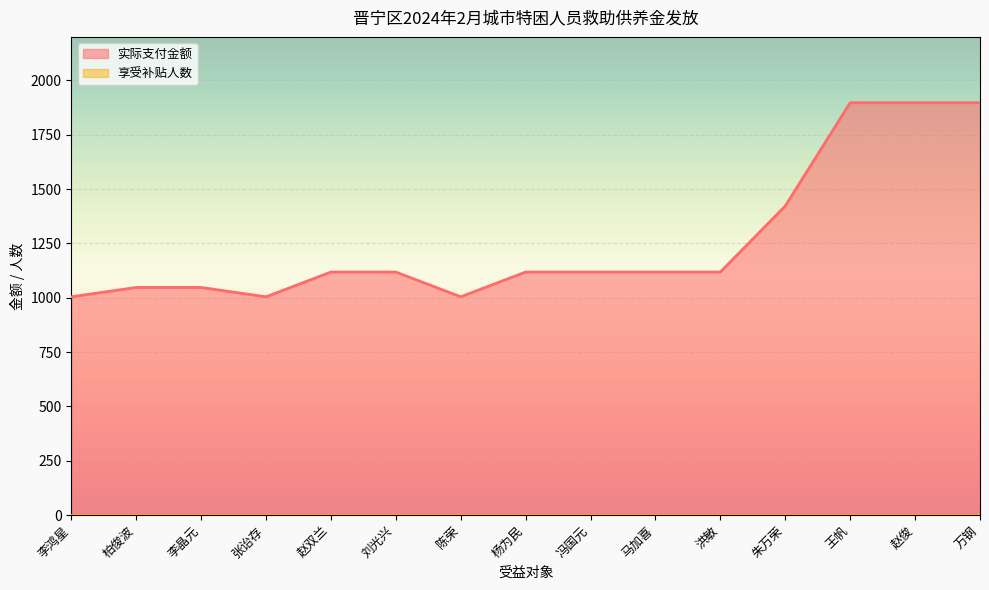

Rank the categories by value from lowest to highest.

李鸿星, 张诒存, 陈荣, 柏俊波, 李晶元, 赵双兰, 刘光兴, 杨为民, 冯国元, 马加喜, 洪敏, 朱万荣, 王帆, 赵俊, 万钢